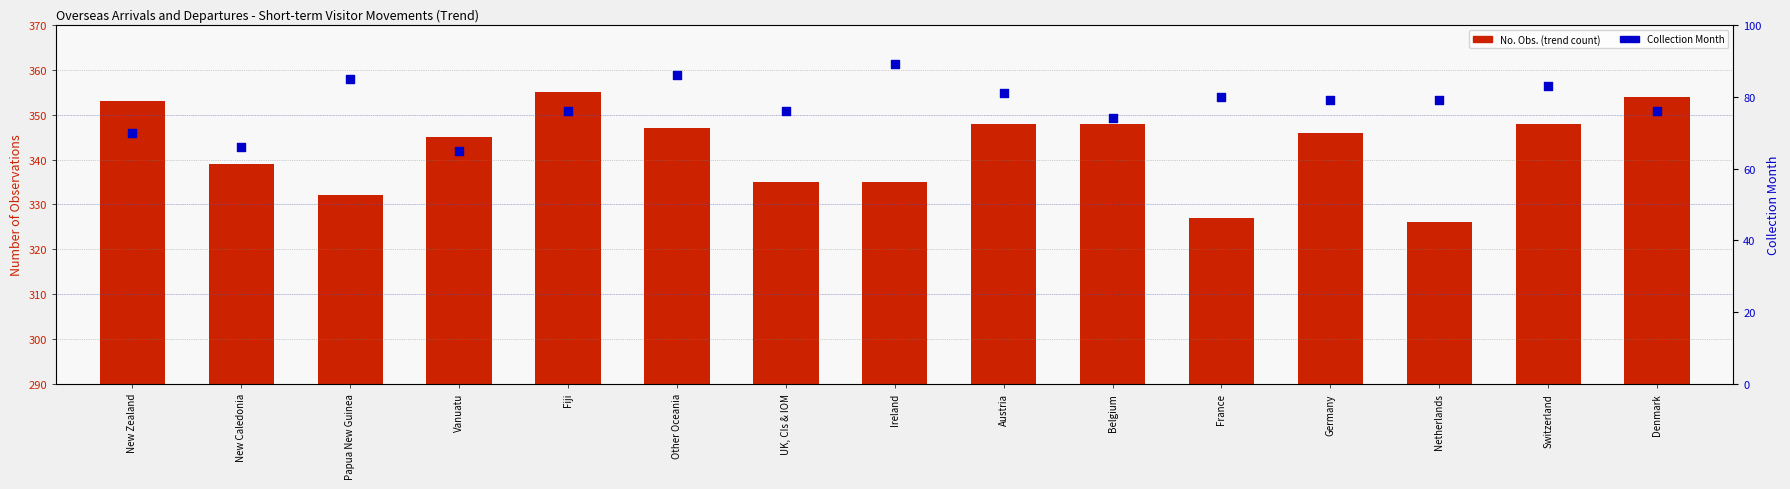

Which series has the largest Y range (max minus min)?

No. Obs. (trend count)